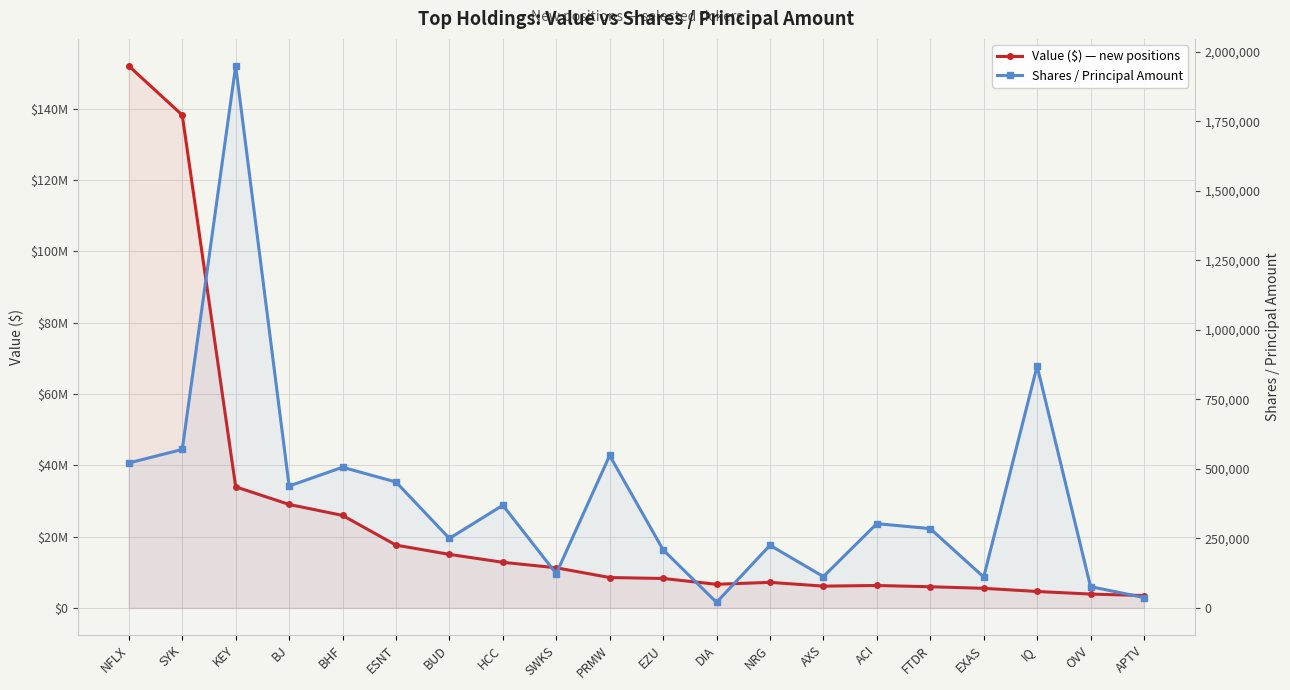

Is the value of Shares / Principal Amount at PRMW greater than the value of Value ($) — new positions at HCC?

No